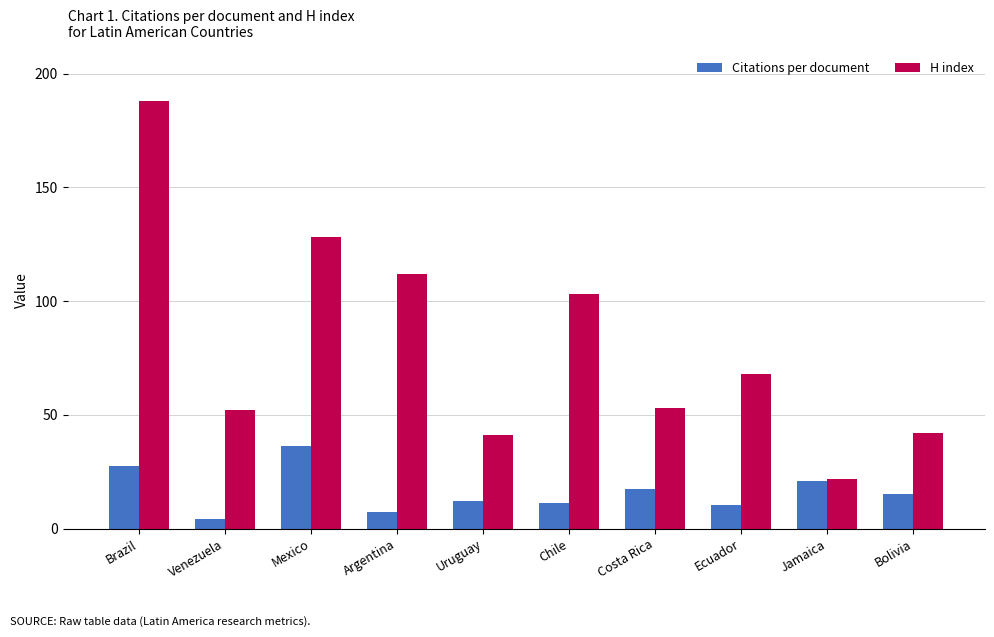

What is the value of the H index bar at the 8th from the left?

68.0